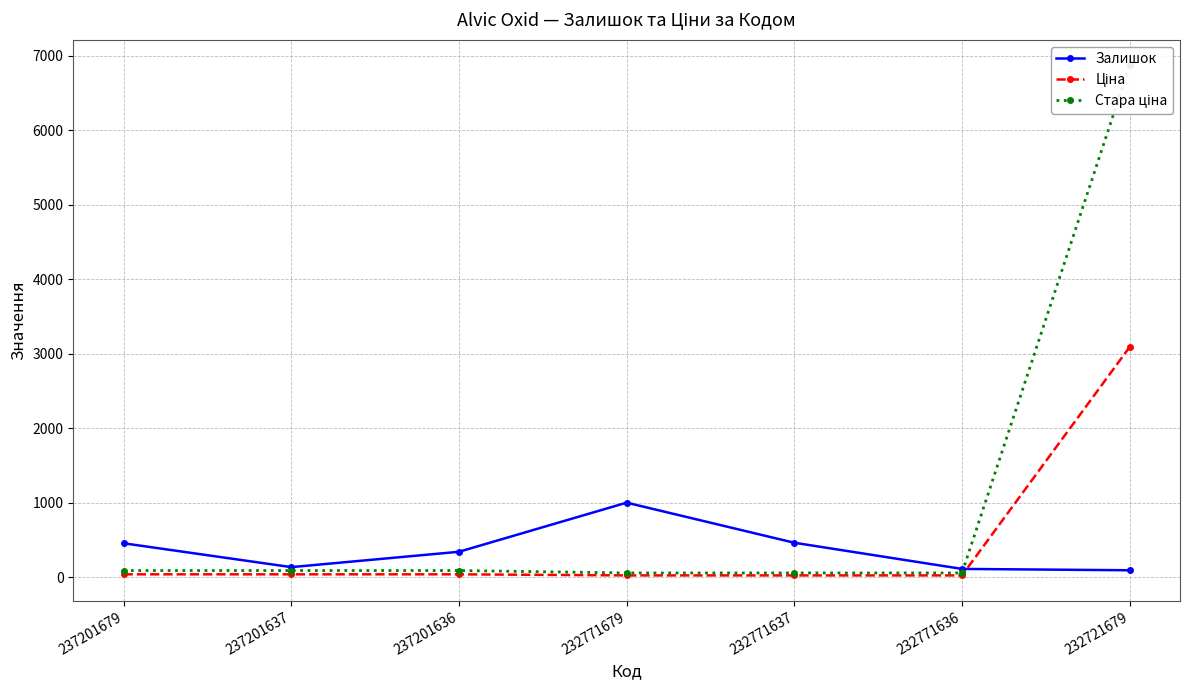

Is the value of Залишок at 237201679 greater than the value of Ціна at 232771679?

Yes